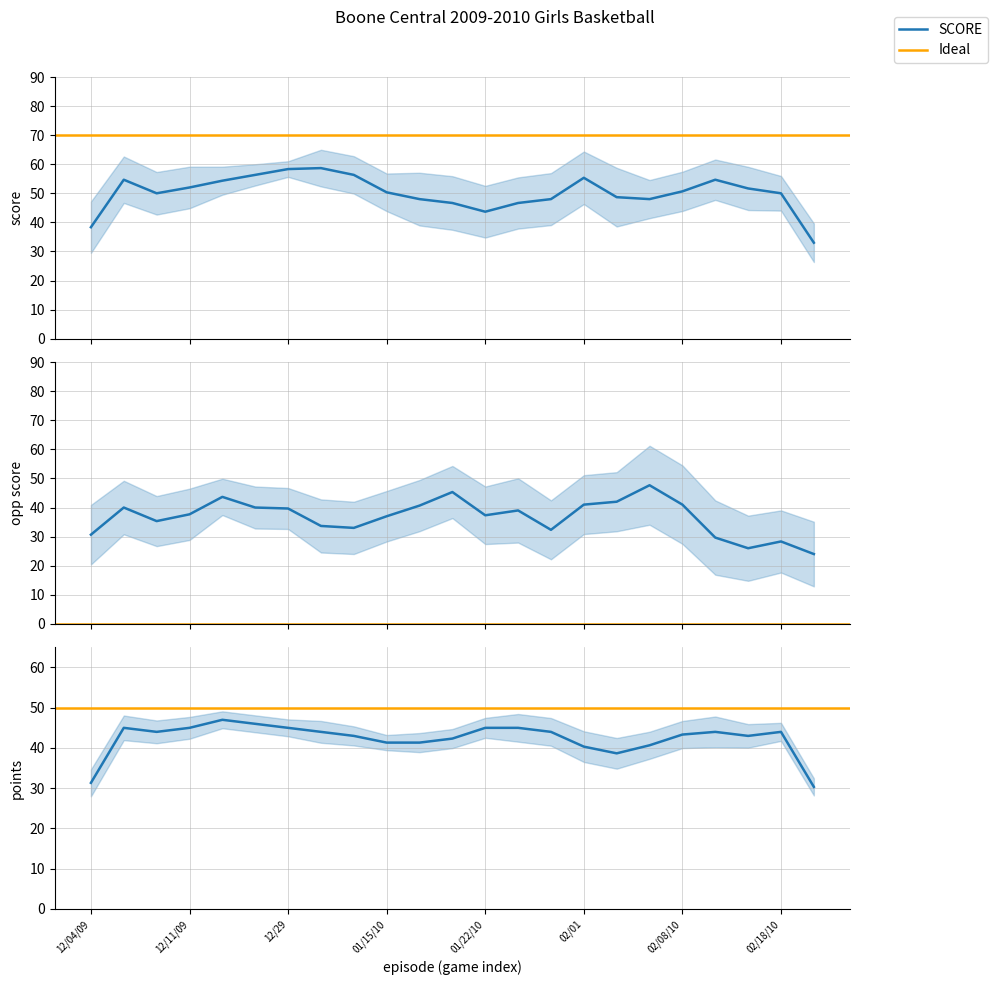

What is the minimum value shown in the chart?

13